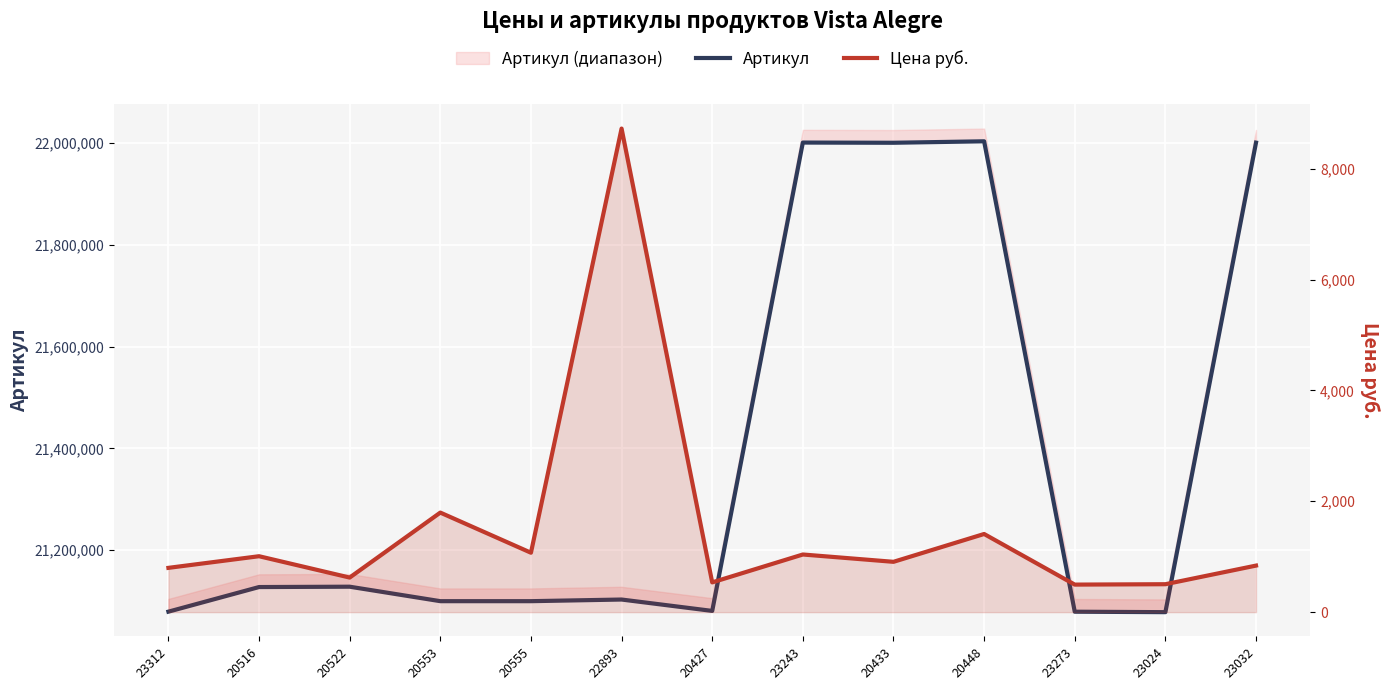

Which has a higher value, 20555 or 23243?

23243